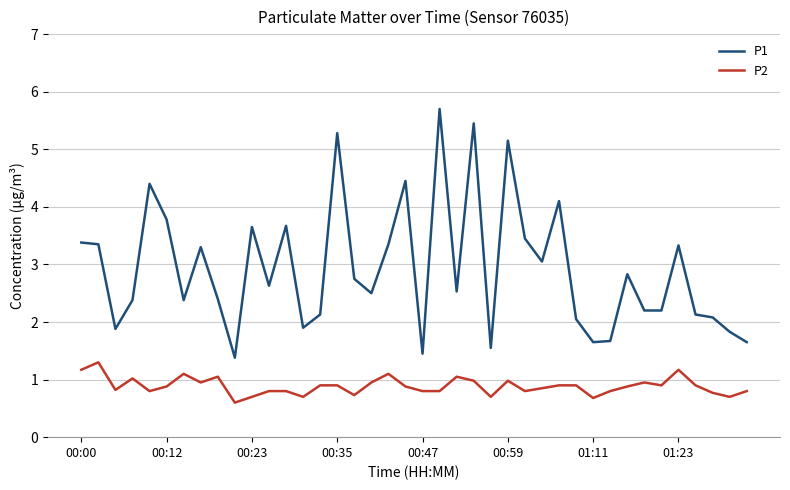

What is the smallest value displayed?

0.6